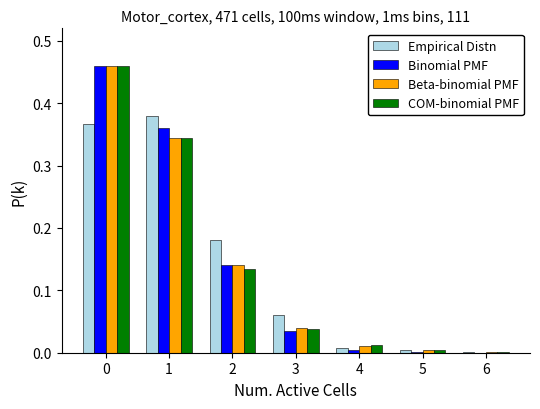

The value of Beta-binomial PMF at 3 is 0.1. True or false?

False